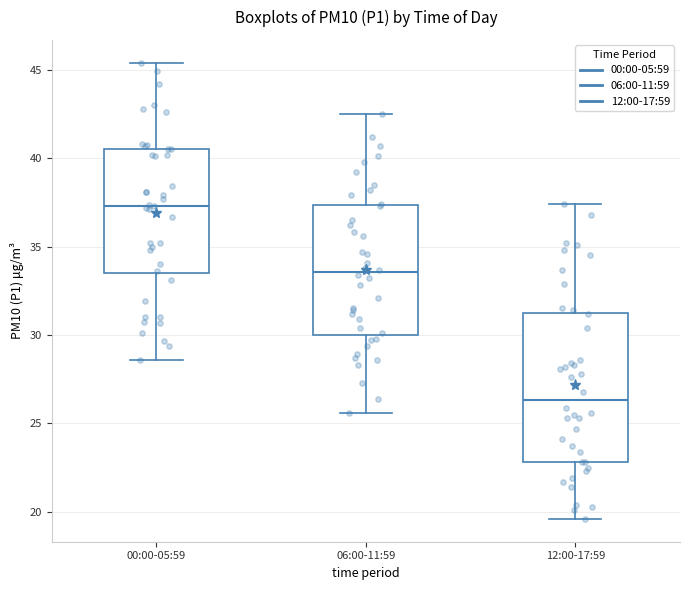

Where does the median line of the box for 06:00-11:59 sit on the y-axis? The values are not printed on the chart, so give them approximately, as read against the axis.

33.5